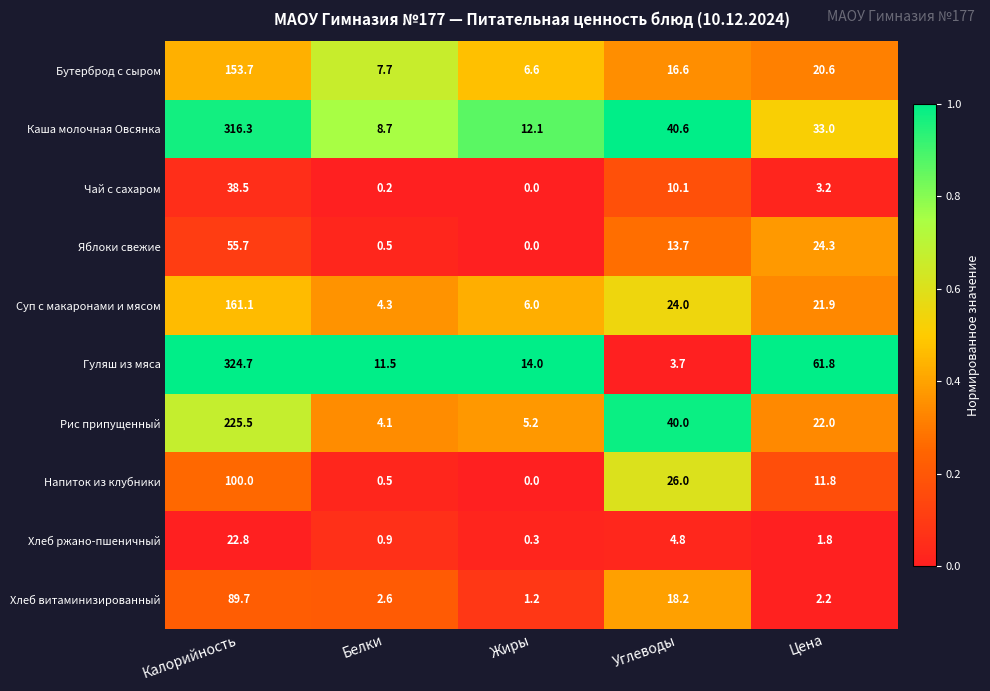

Between Белки and Углеводы, which series saw the biggest shift?

Рис припущенный